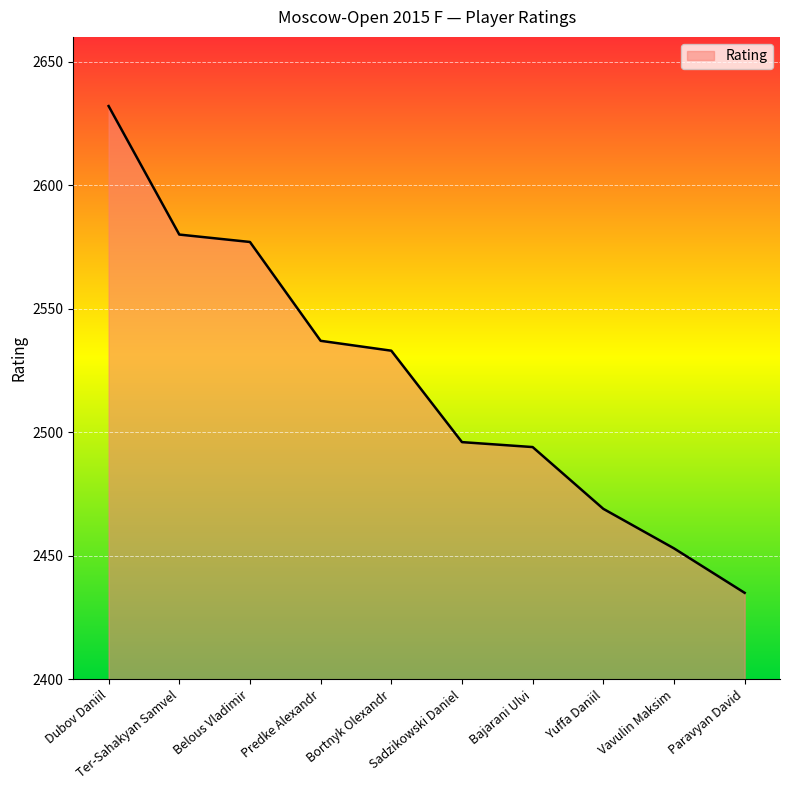

What is the greatest value displayed?

2632